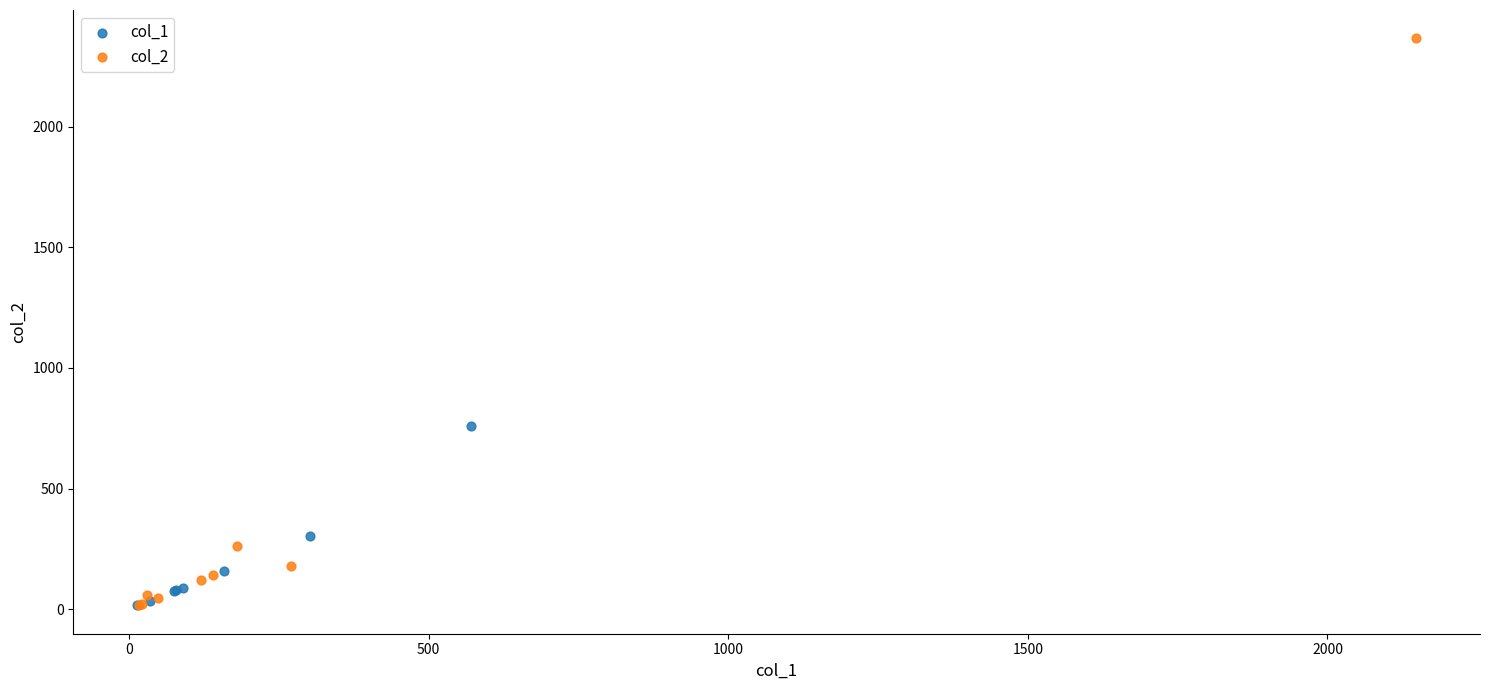

Which series contains the highest Y value?

col_2